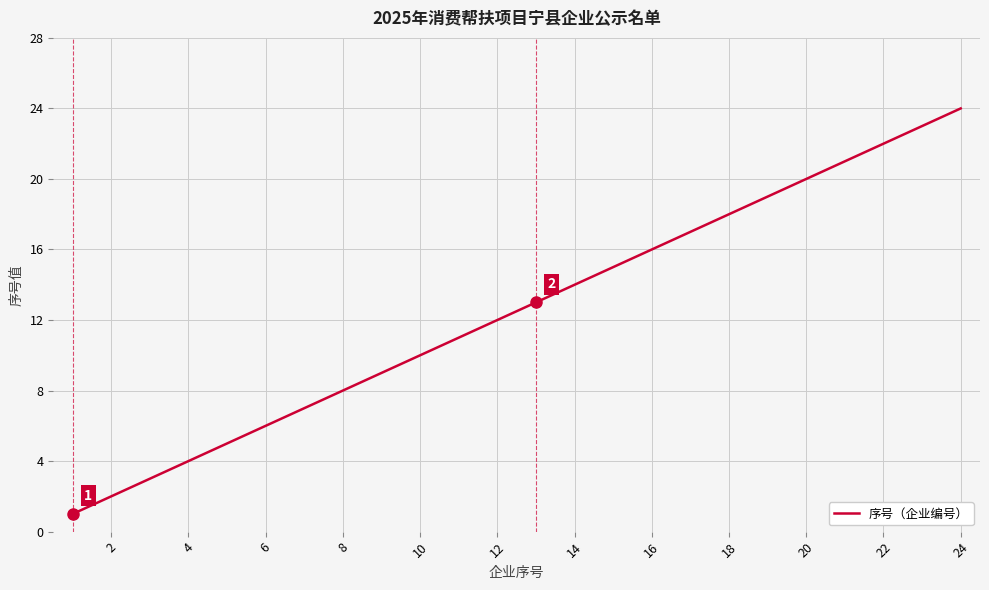

What is the maximum value shown in the chart?

24